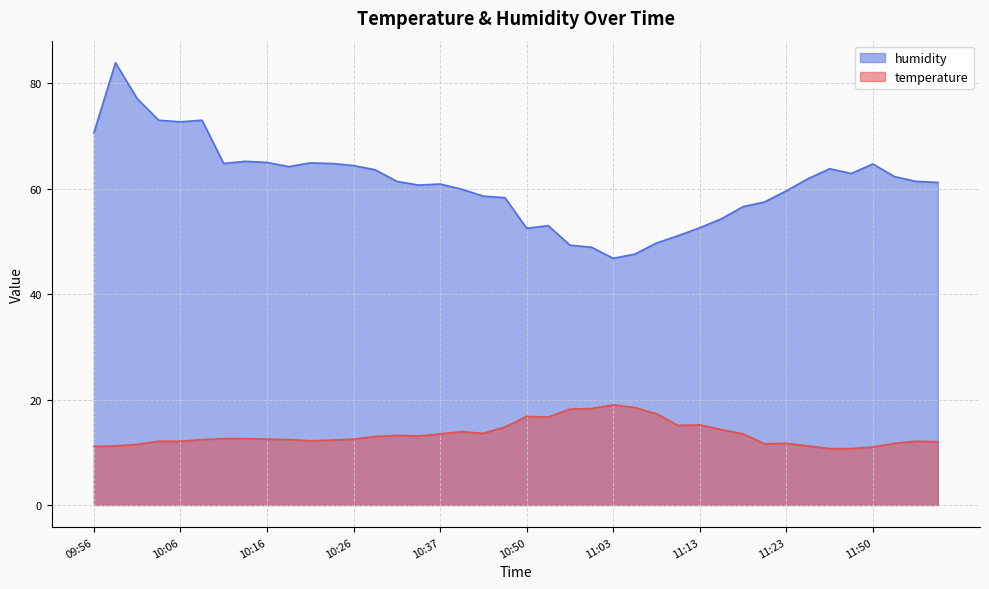

At which category does temperature reach its first local valley?

10:21